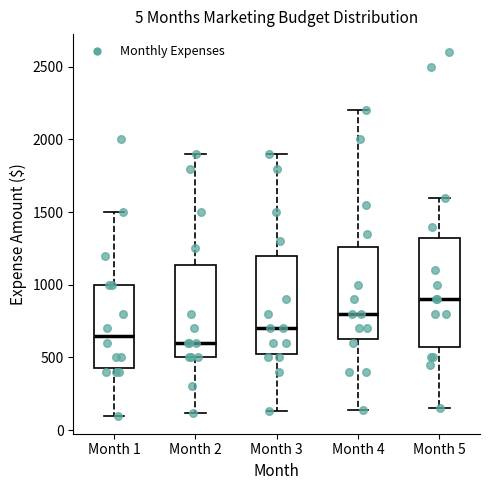

Which box is the tallest, from its lower edge to its upper edge?

Month 5